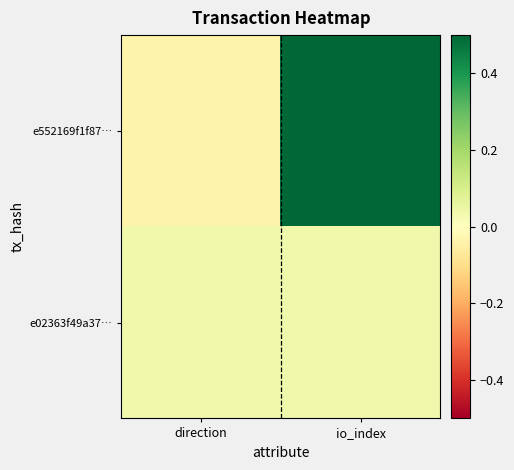

Reading left to right, list all the values displayed in this chart.

e552169f1f87…: direction=-0.0	io_index=0.5
e02363f49a37…: direction=0.0	io_index=0.0